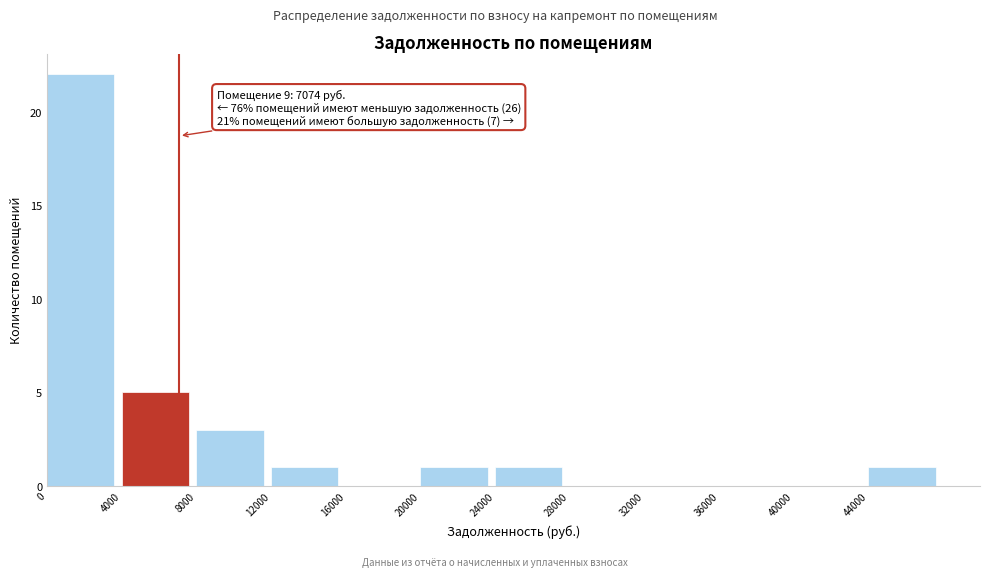

Which range on the x-axis has the tallest bar?

0 to 4000